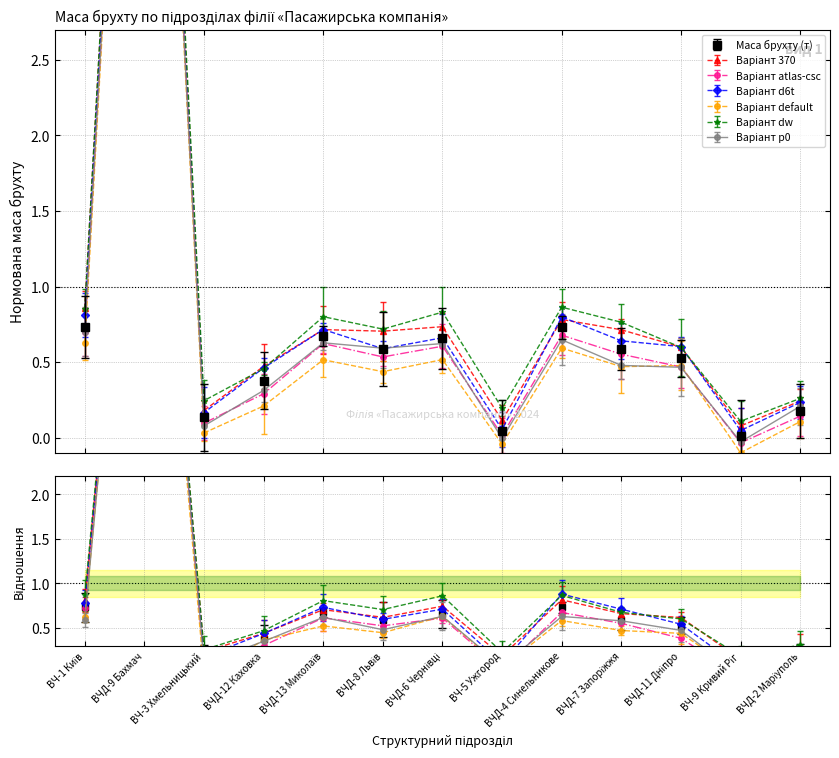

What is the change in value from ВЧД-11 Дніпро to ВЧ-9 Кривий Ріг?

-0.5